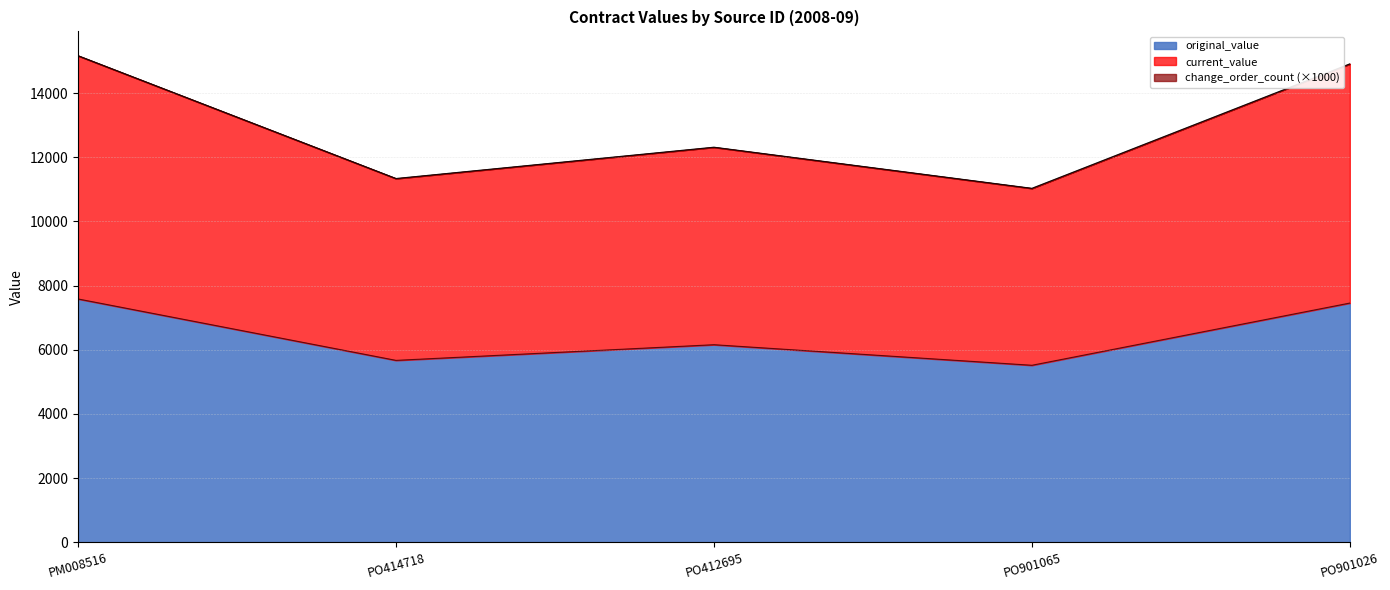

What is the difference between the second highest and minimum values in the current_value series?

3879.5